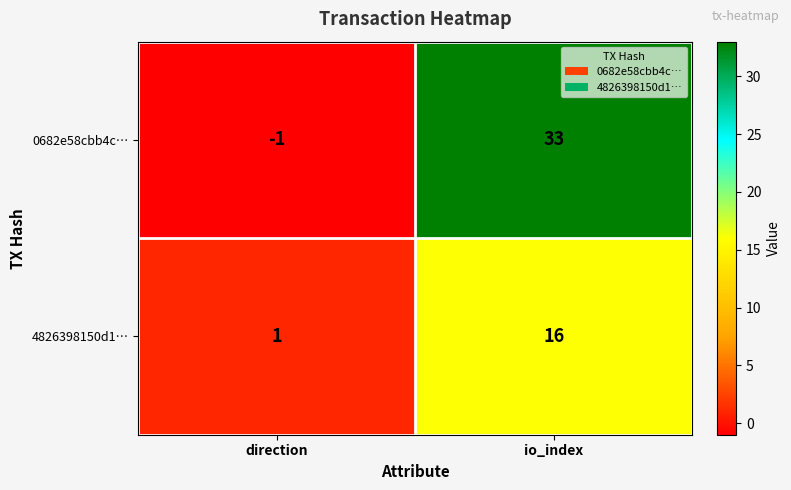

At which category does the chart reach its peak across all series?

io_index